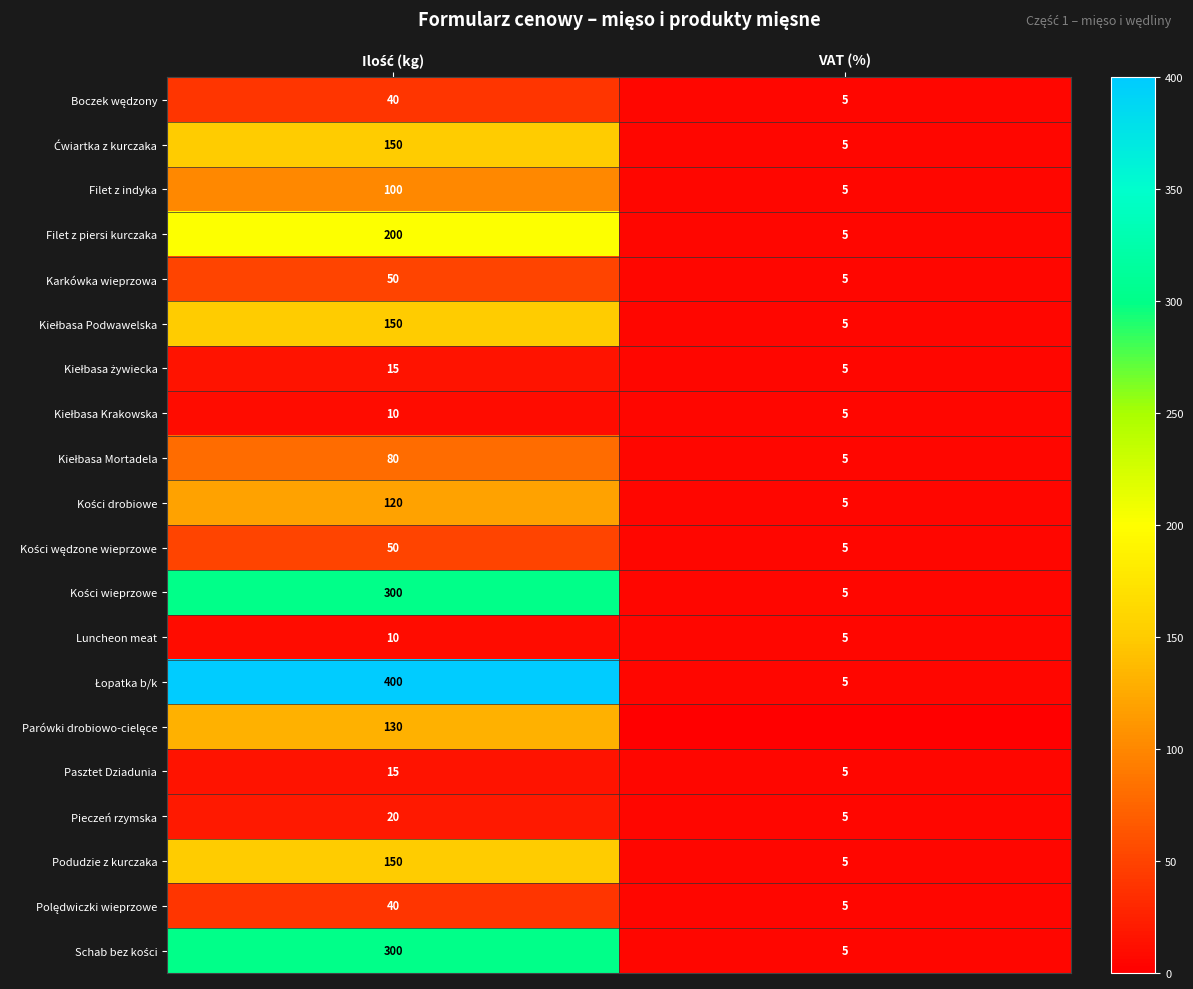

How many categories are shown in the chart?

2